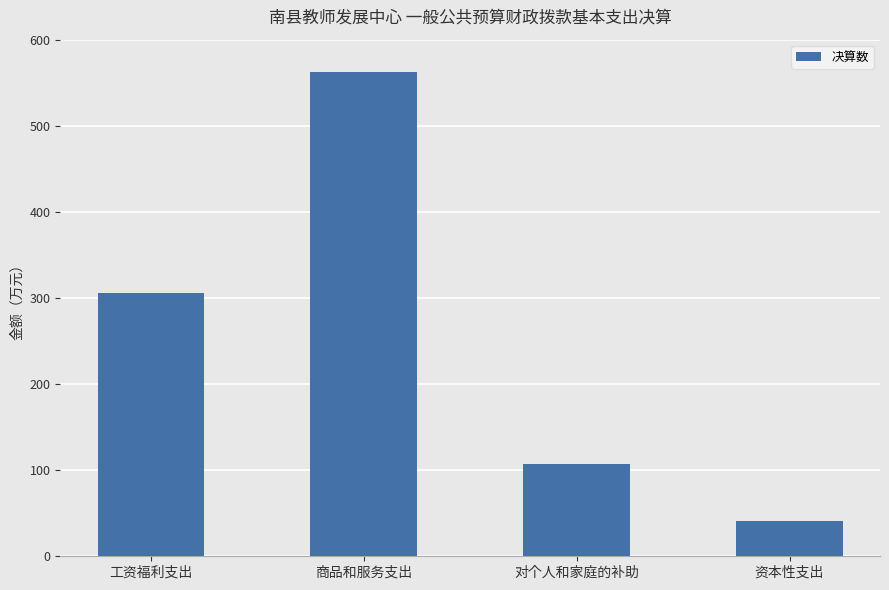

What is the difference between the maximum and minimum values?

521.1